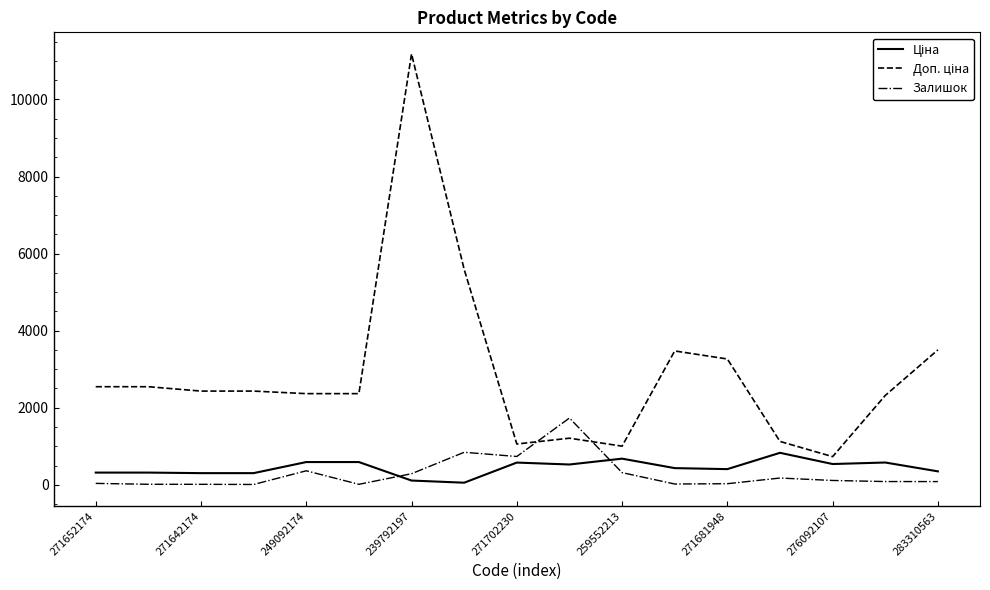

What is the maximum value for Залишок?

1734.0